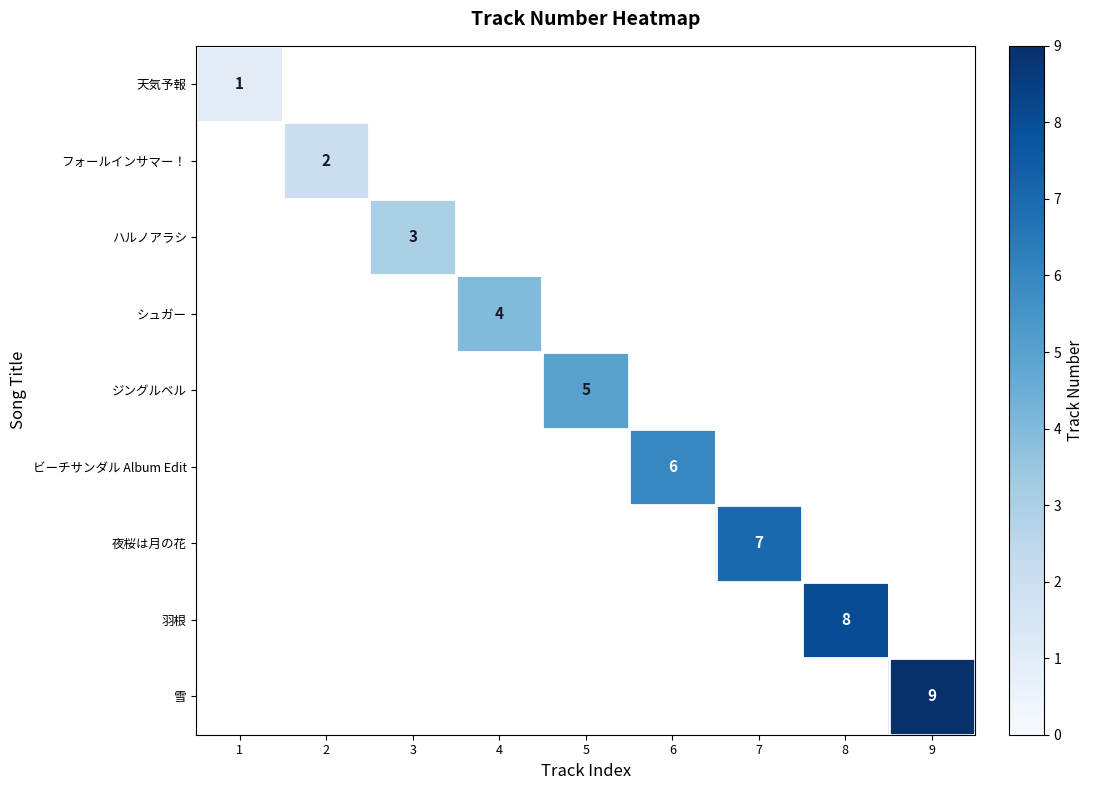

True or false: フォールインサマー！ has a value of 2.9 at 2.

False